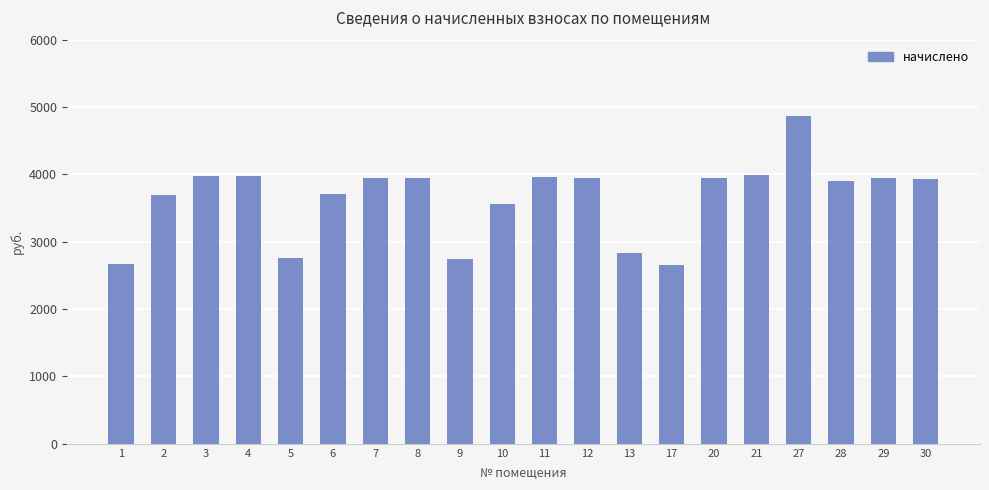

What is the smallest value displayed?

2658.7